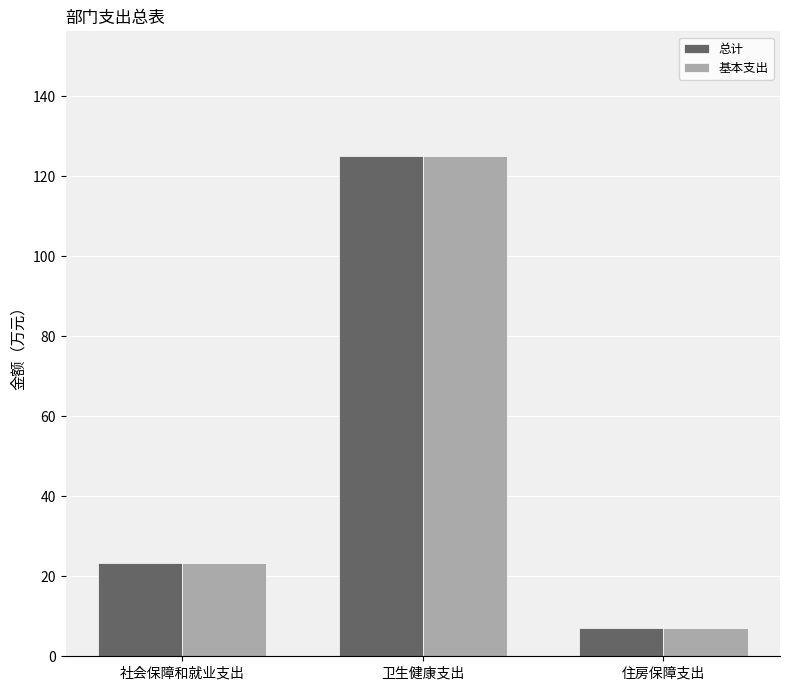

Where does the 基本支出 series first go above 23?

社会保障和就业支出